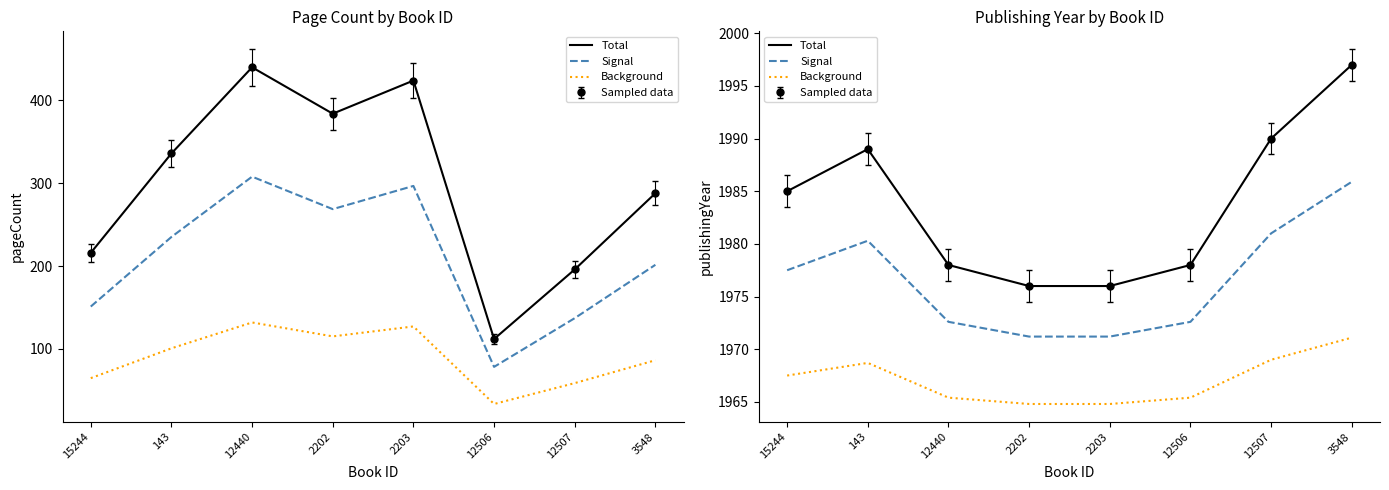

How many categories are shown in the chart?

8